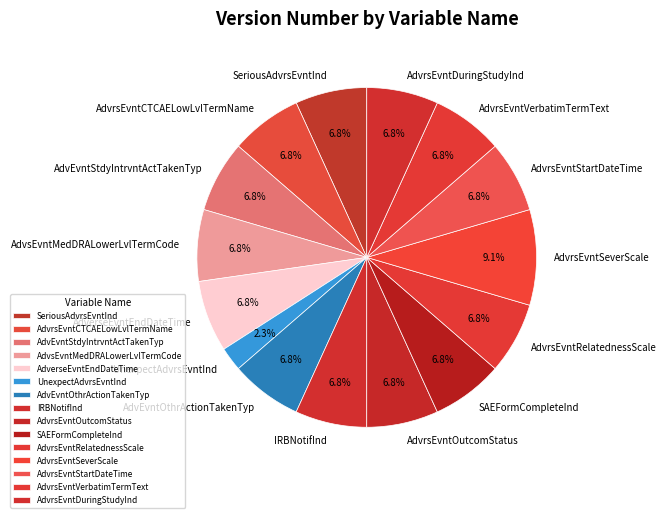

How many slices are in this pie chart?

15